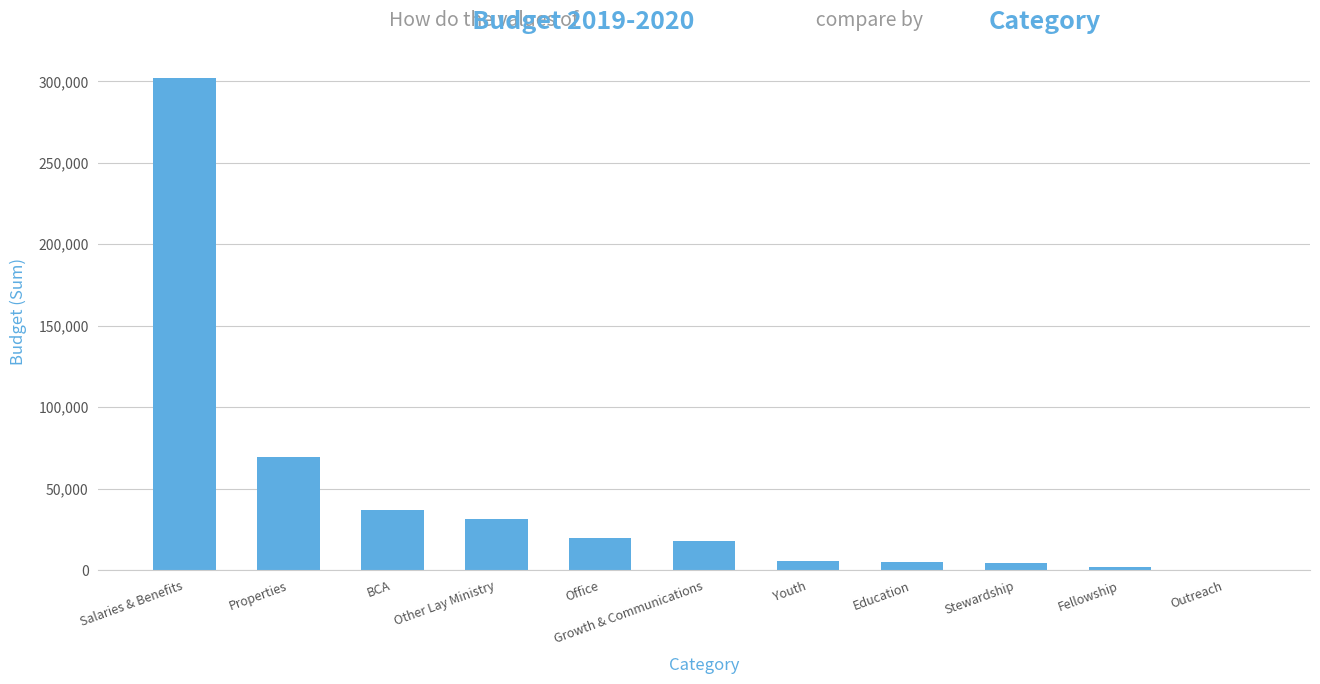

Where is the data nearest to the value 151132?

Properties